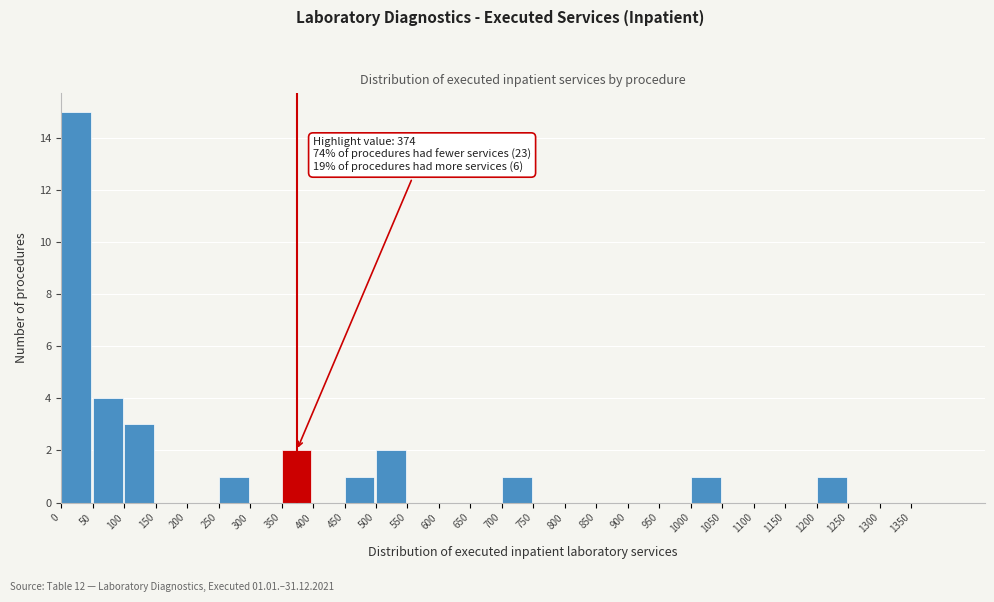

Over which range of the x-axis is the bar tallest?

0 to 50